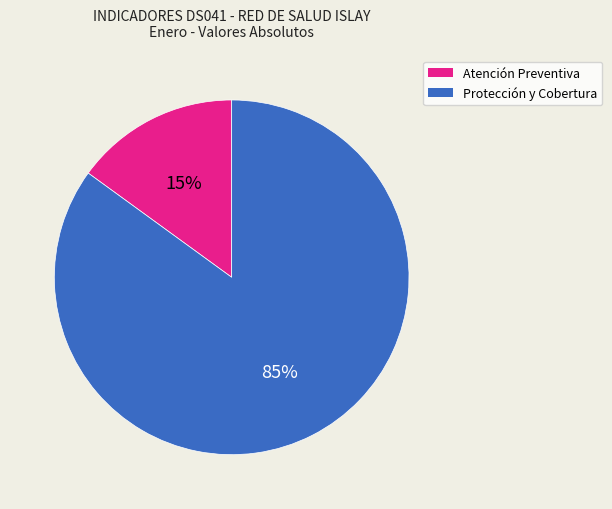

Which category has the biggest portion of the pie?

Protección y Cobertura